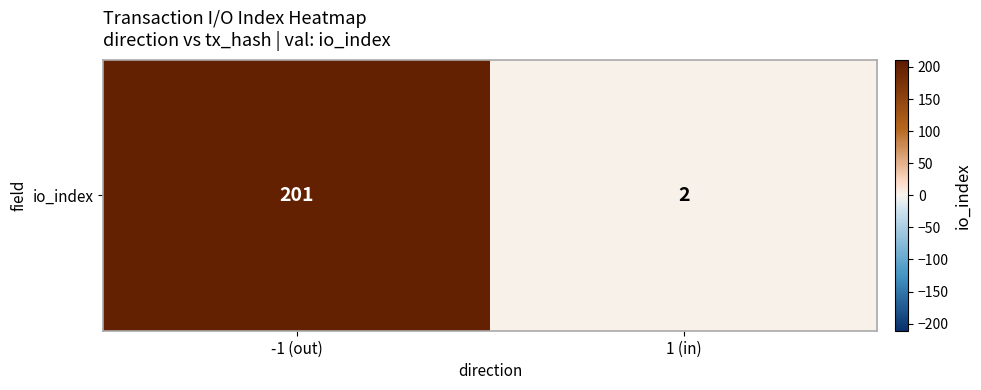

Reading right to left, extract all data points from this chart.

1 (in)=2	-1 (out)=201